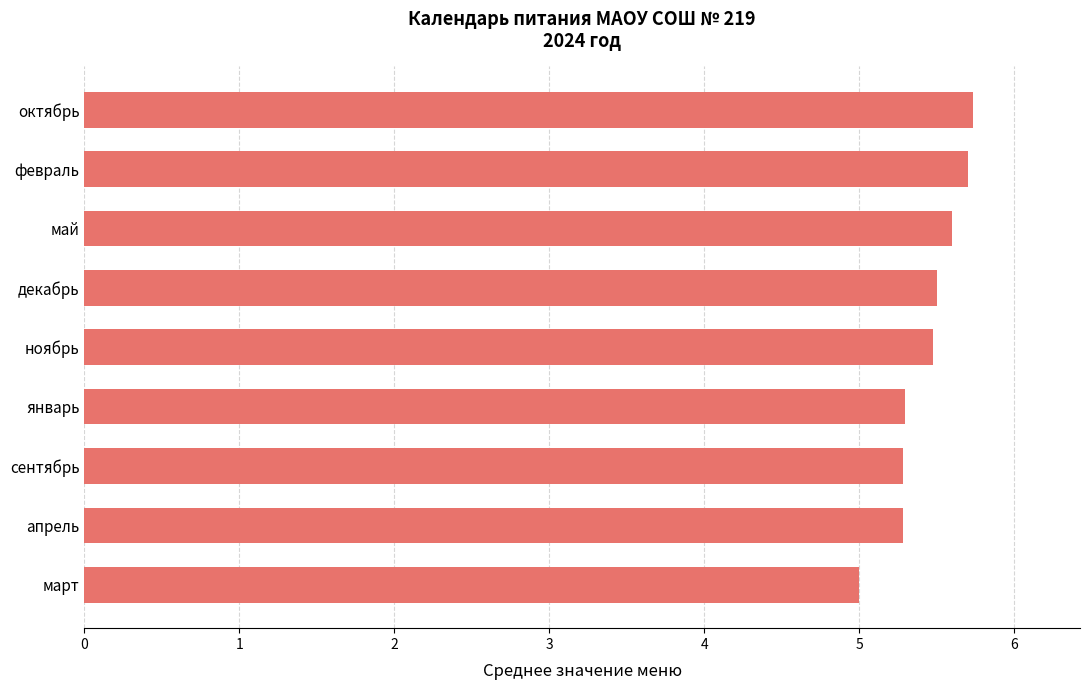

The value at январь is 9.3. True or false?

False